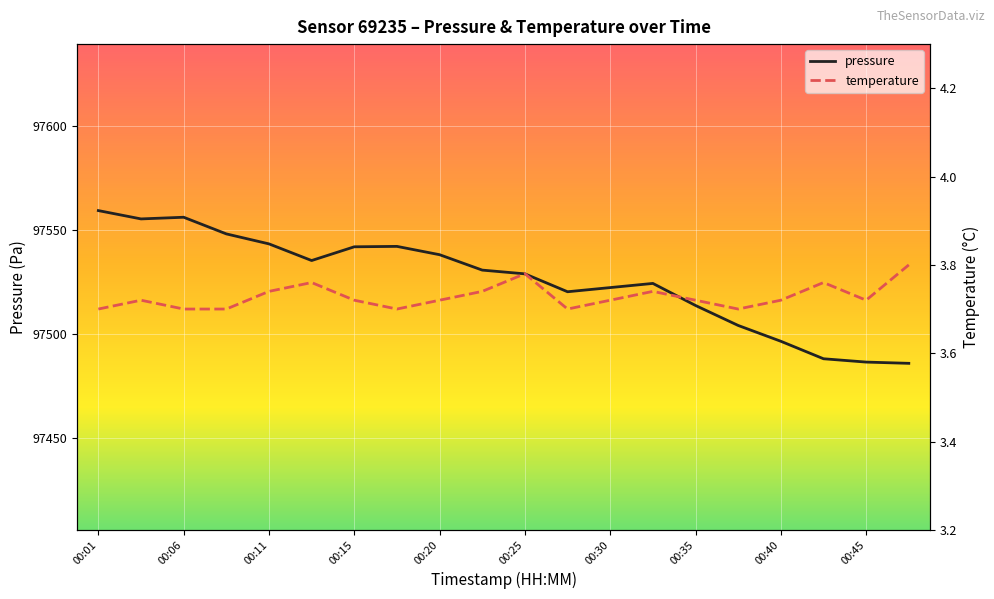

True or false: pressure and temperature cross at least once.

False